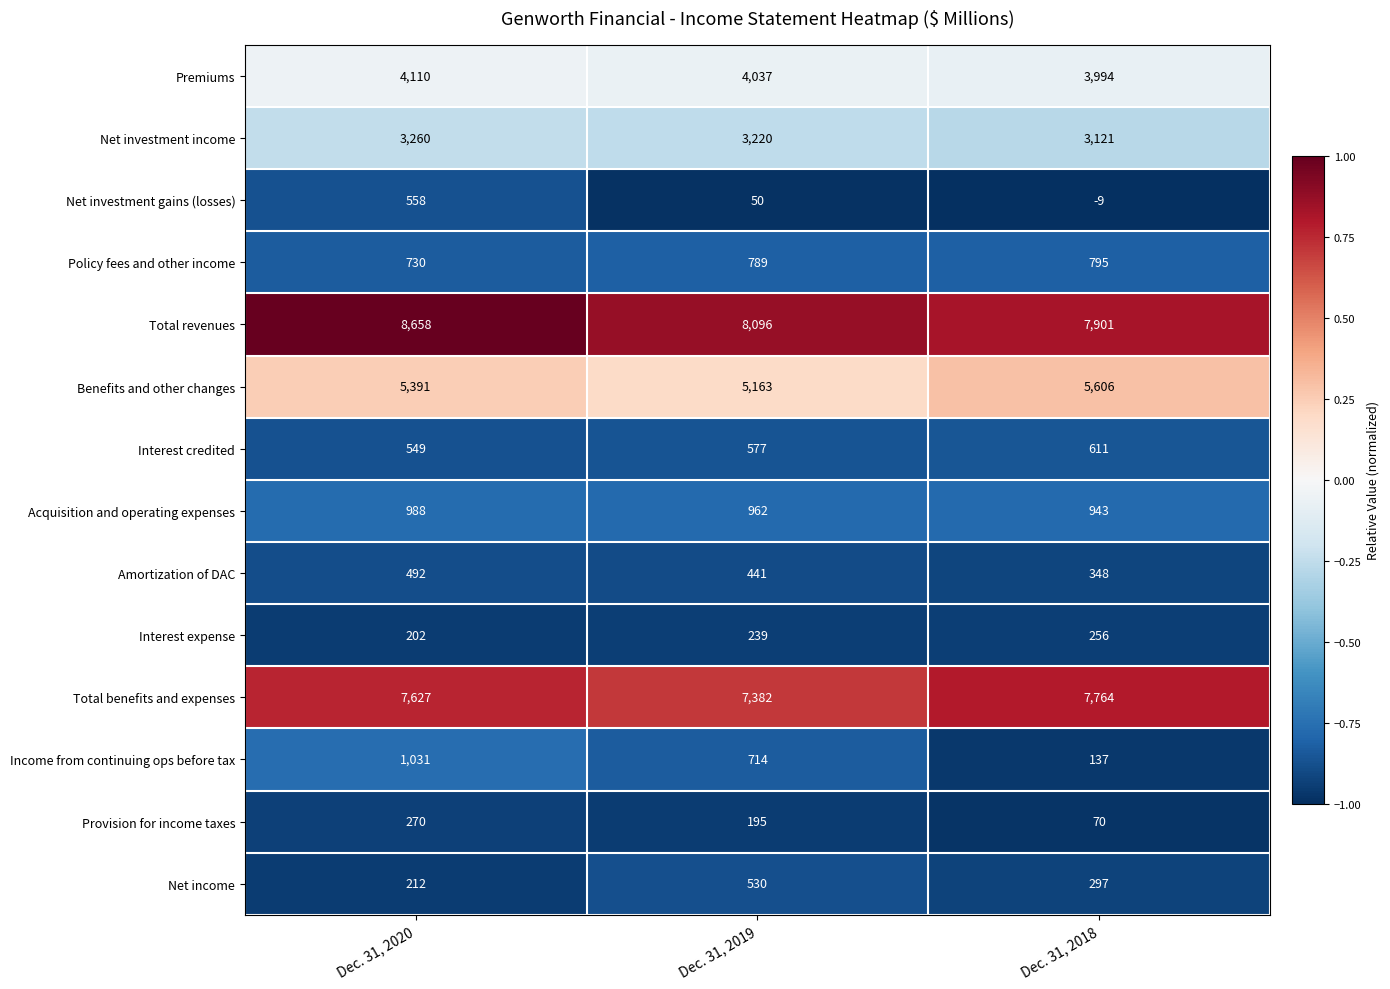

What is the difference between the maximum and minimum values in the Benefits and other changes series?

443